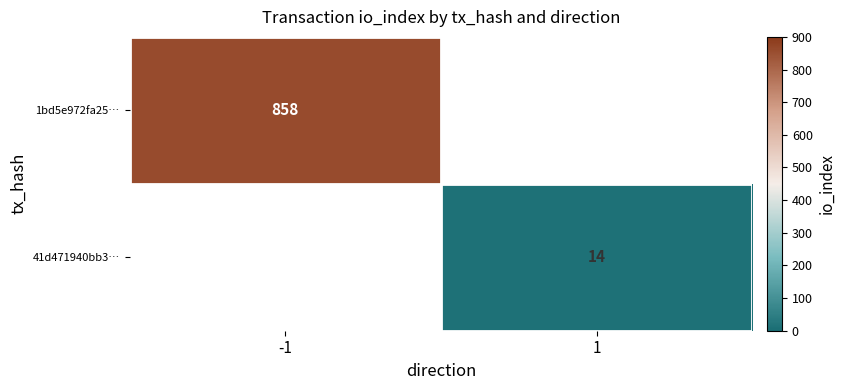

True or false: 41d471940bb3… has a value of 6.5 at 1.

False